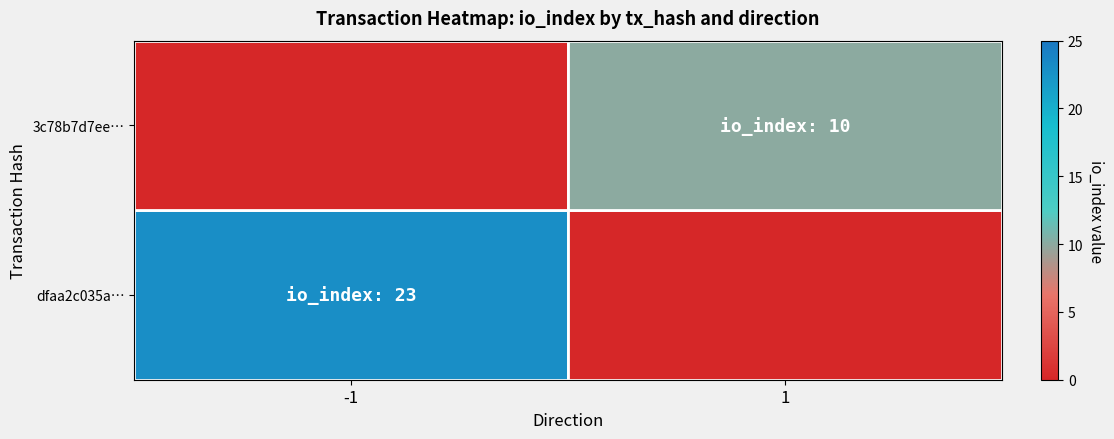

Rank the series by their average value, from lowest to highest.

3c78b7d7ee…, dfaa2c035a…